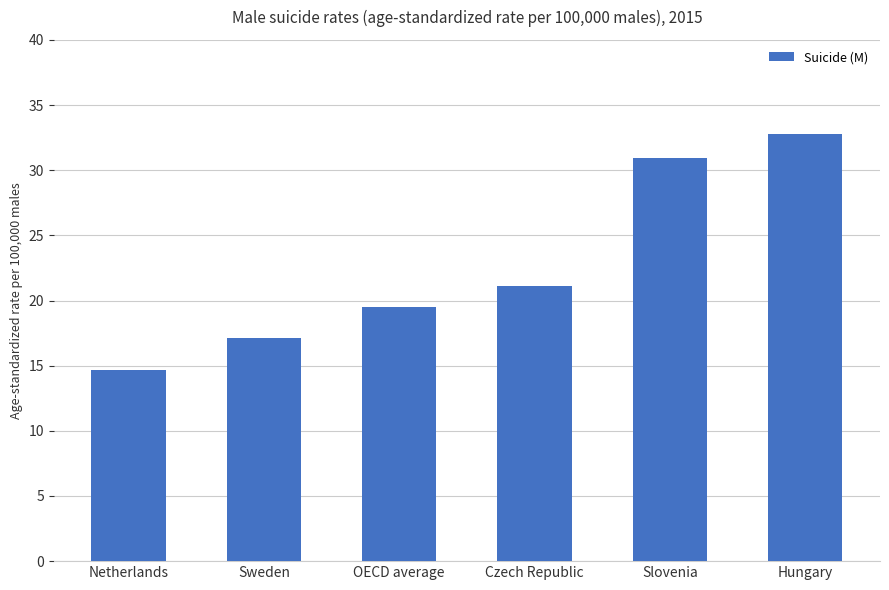

What is the greatest value displayed?

32.8